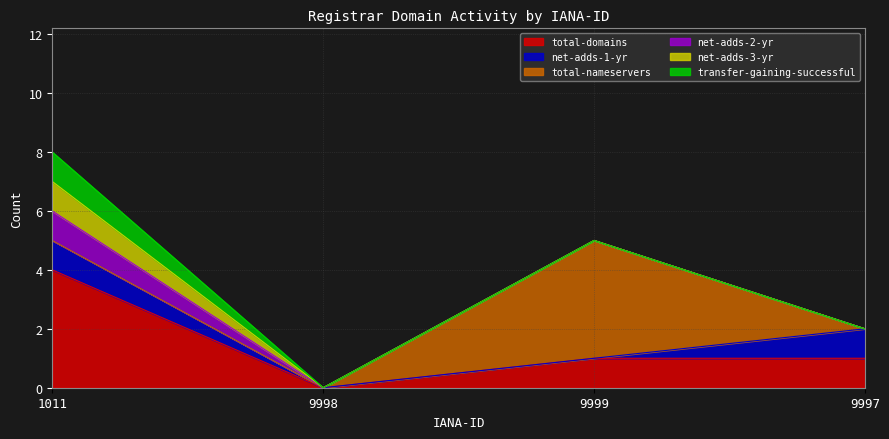

How many categories are shown in the chart?

4